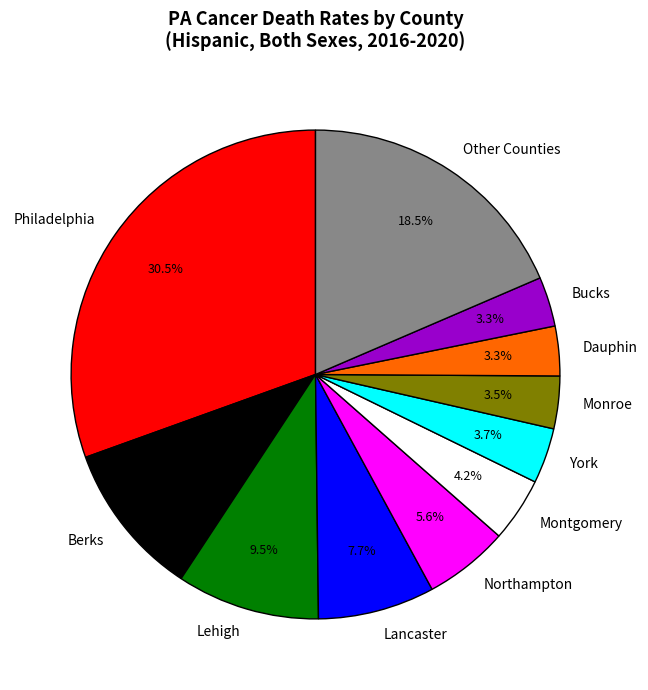

Which slice is the largest?

Philadelphia